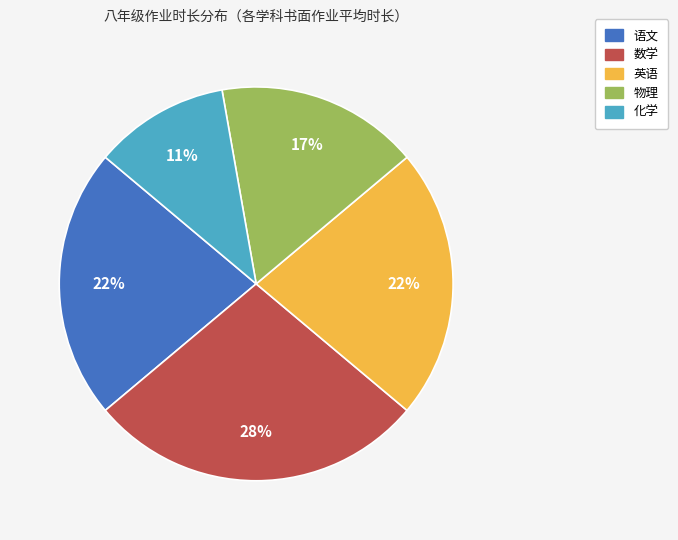

Count the number of slices in the pie.

5